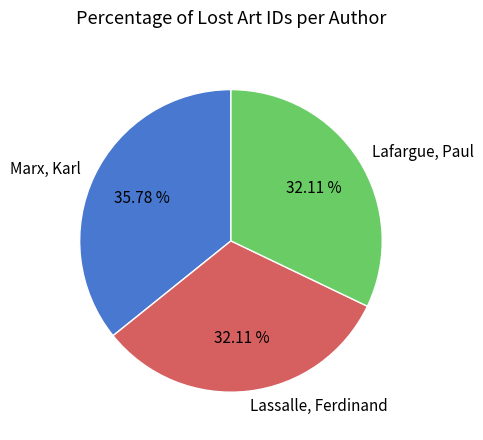

Is it true that Lafargue, Paul is 32% of the pie?

True